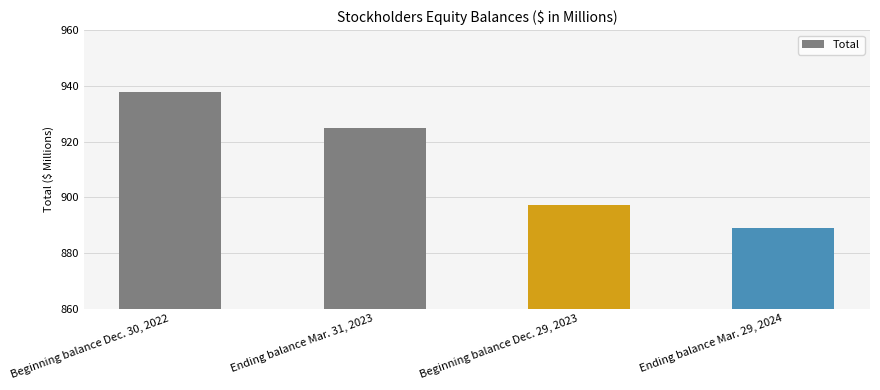

What is the ratio of the value at Ending balance Mar. 29, 2024 to the value at Beginning balance Dec. 30, 2022?

0.9